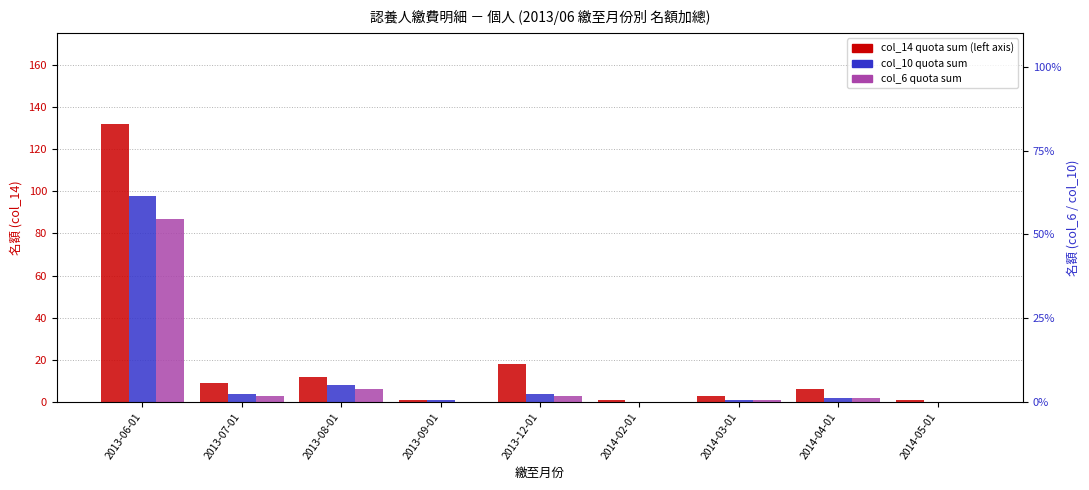

How many data points does each series have?

9